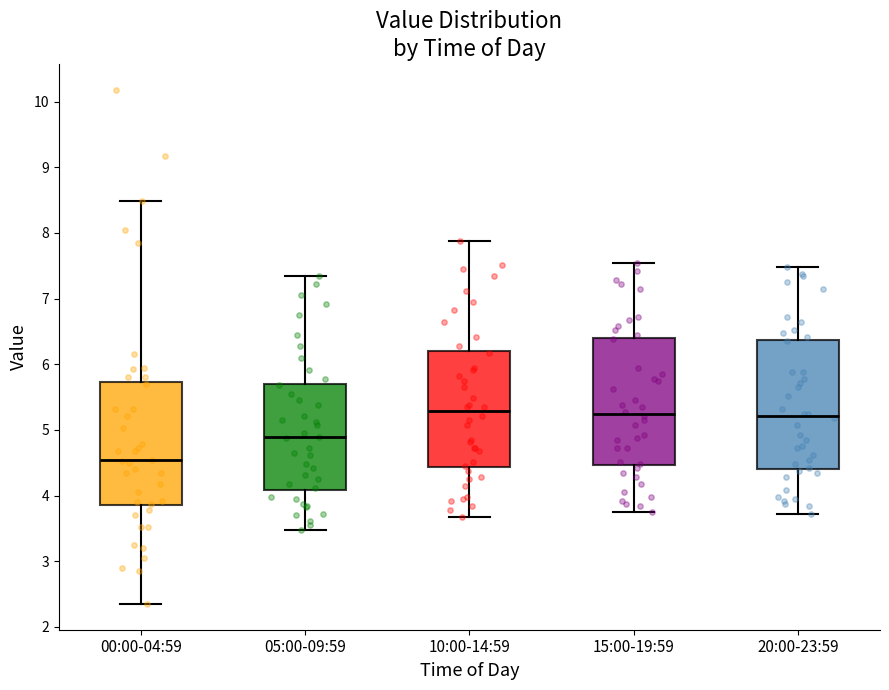

Where does the lower whisker of the box for 20:00-23:59 end on the y-axis? The values are not printed on the chart, so give them approximately, as read against the axis.

3.7